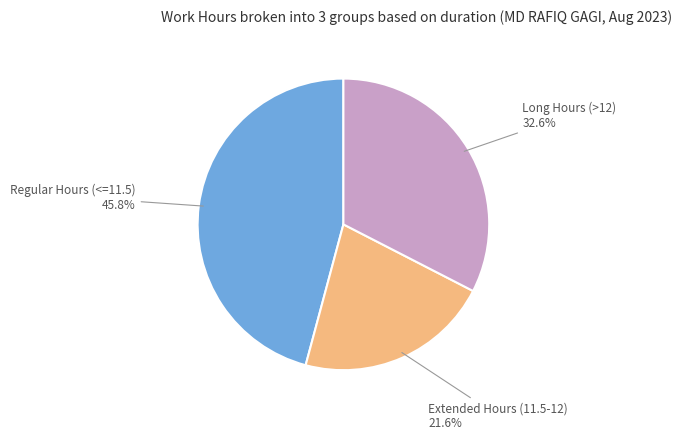

To the nearest percent, what is the difference between the largest and smallest slice percentages?

24%